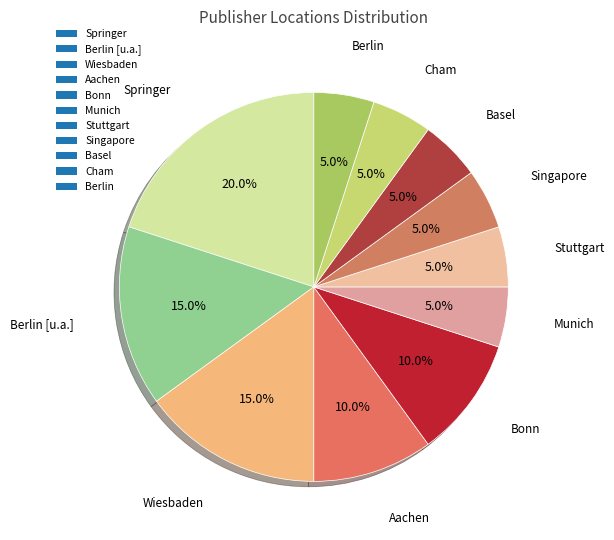

To the nearest percent, what is the difference between the largest and smallest slice percentages?

15%